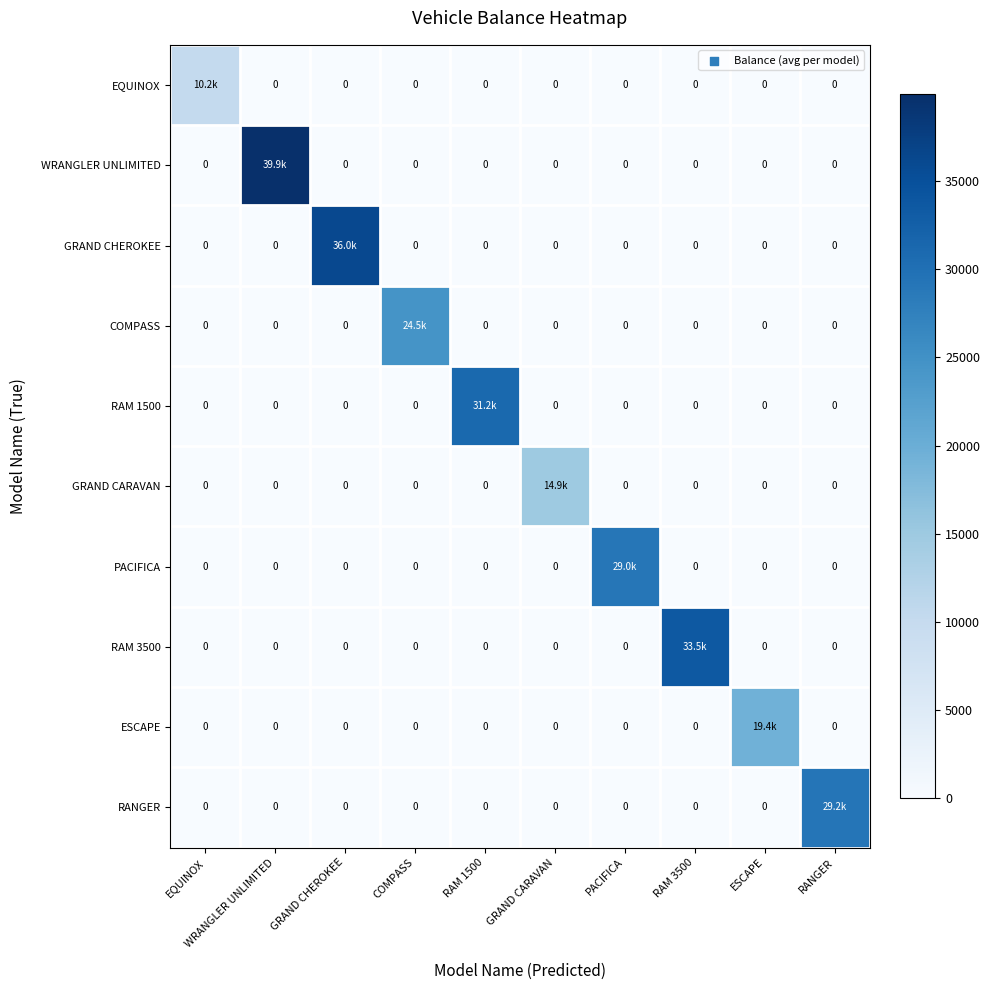

The COMPASS series shows 0.0 at GRAND CHEROKEE. True or false?

True